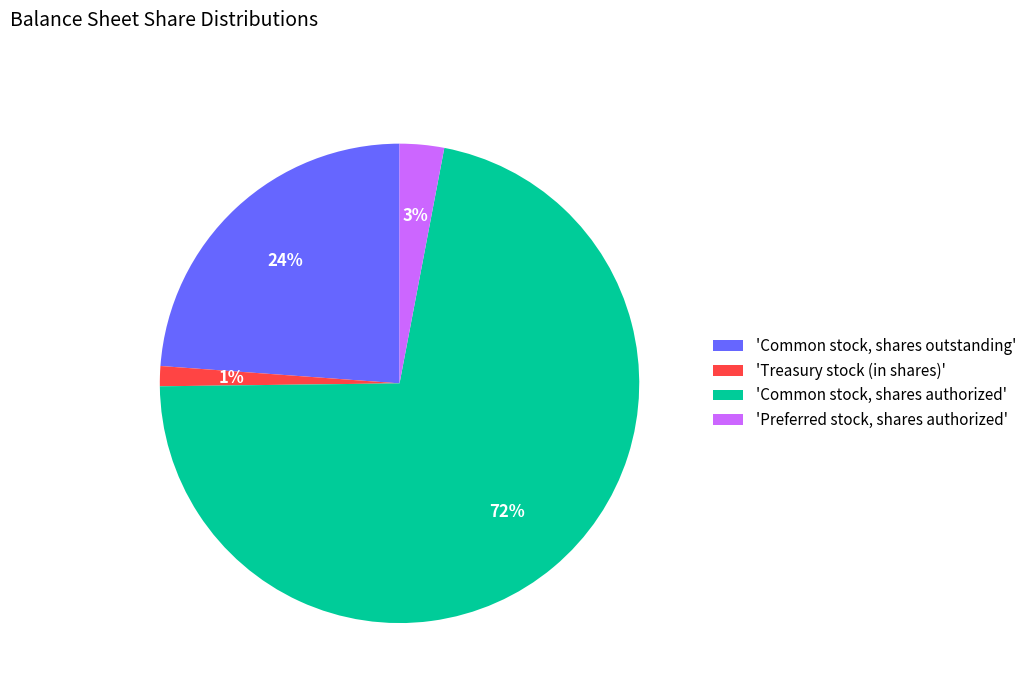

Which category has the biggest portion of the pie?

'Common stock, shares authorized'